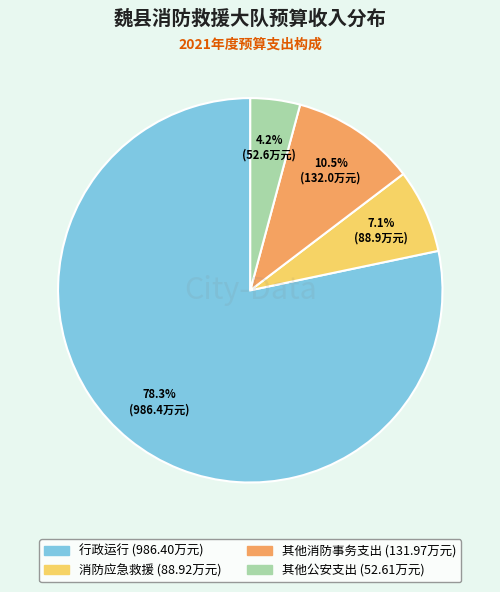

Approximately how many times larger is the value at 其他消防事务支出 compared to 其他公安支出?

2.5